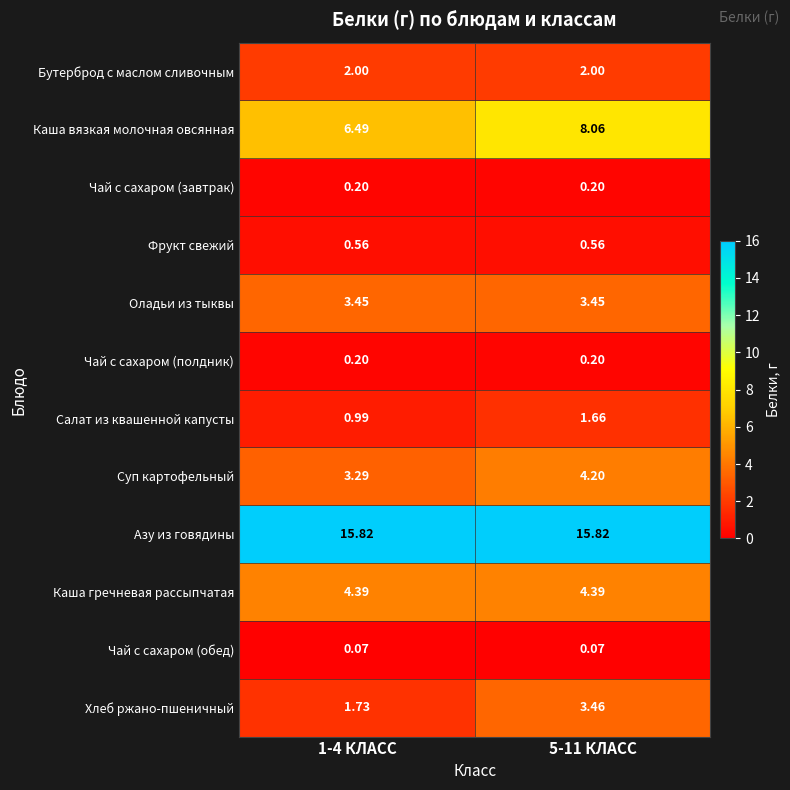

Which series has the largest total across all categories?

Азу из говядины